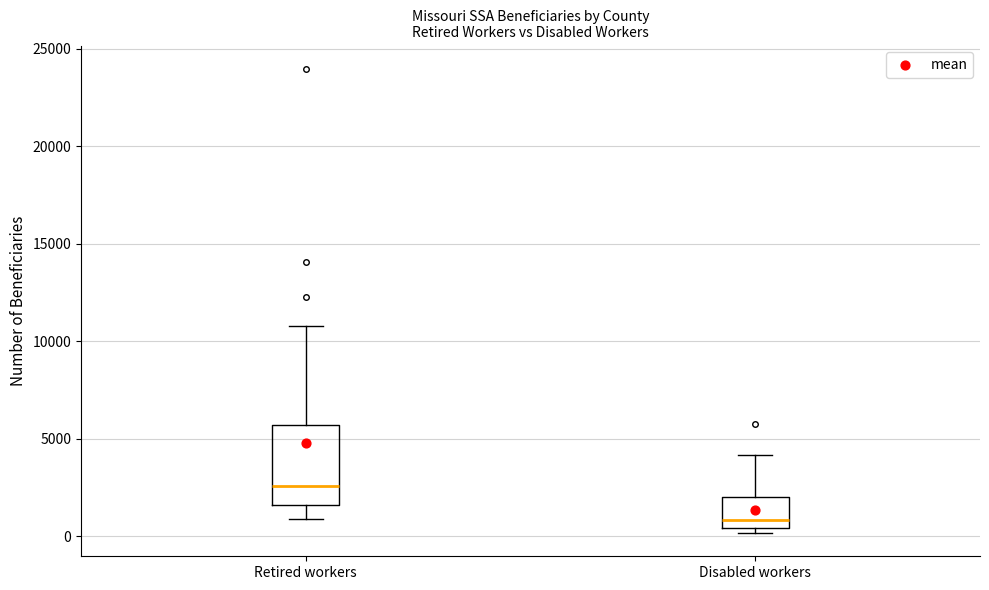

Where does the upper whisker of the box for Retired workers end on the y-axis? The values are not printed on the chart, so give them approximately, as read against the axis.

11000